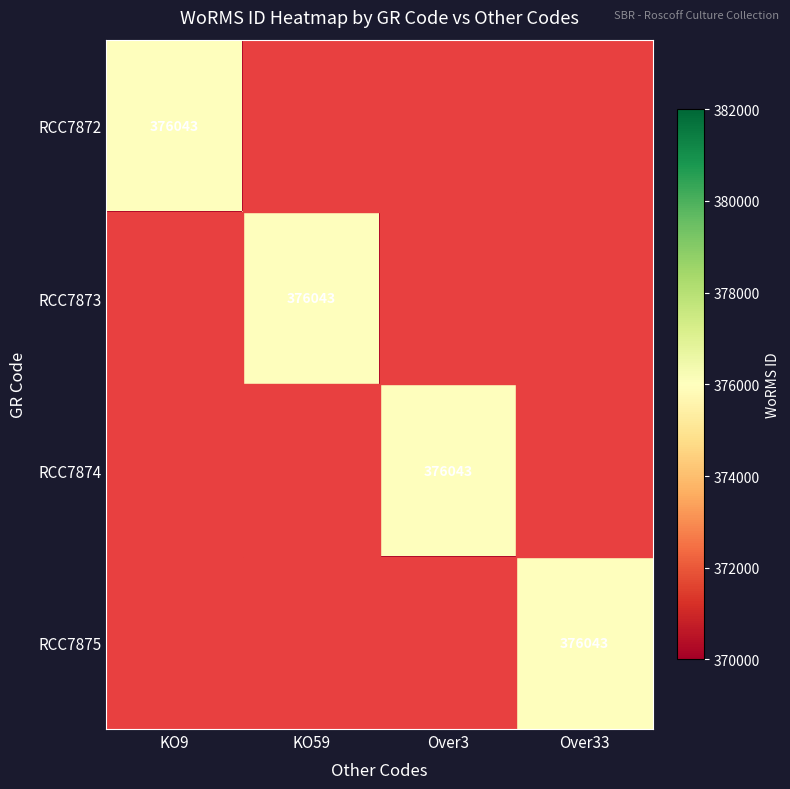

Which label corresponds to the largest value in the chart?

KO9